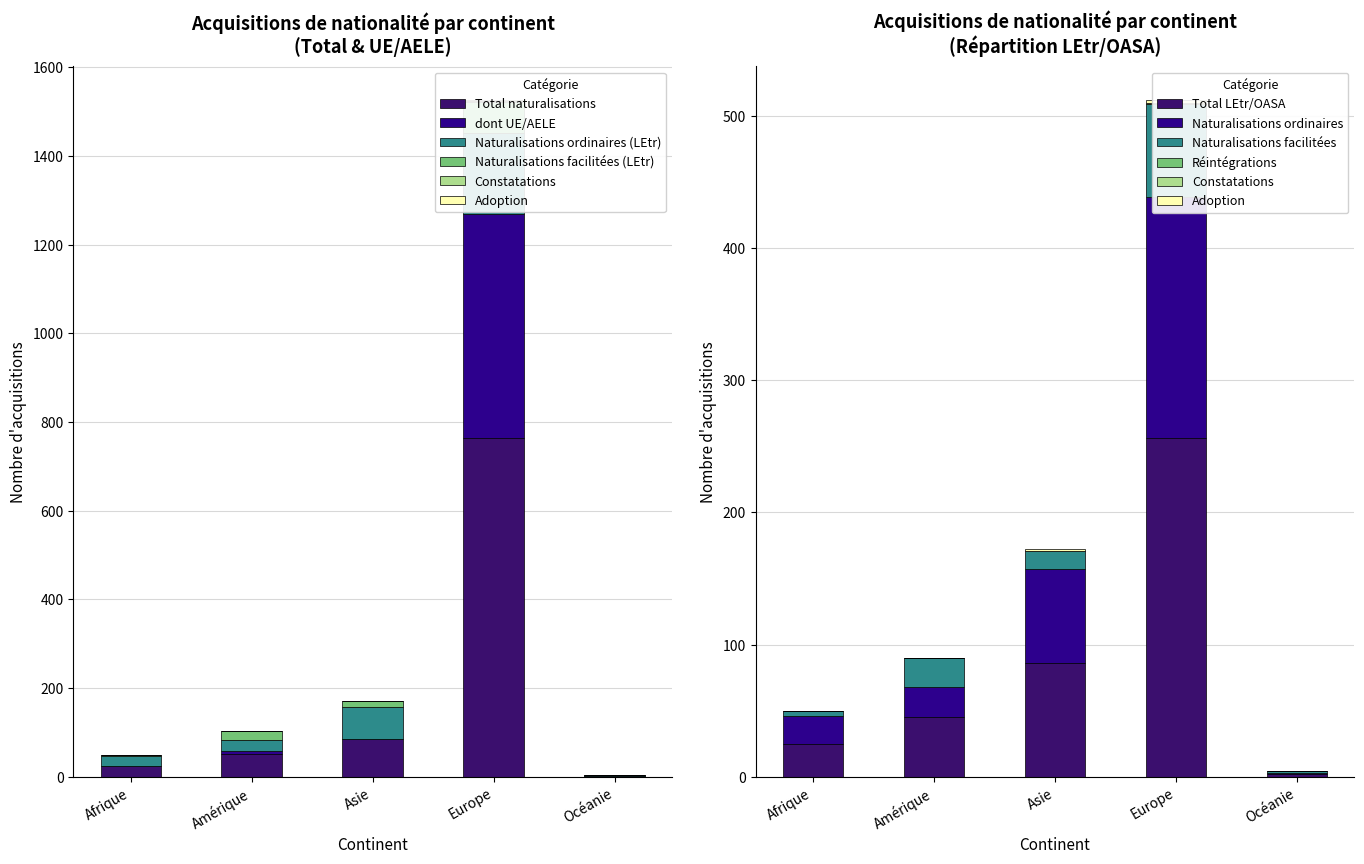

Count the number of data series in this chart.

6